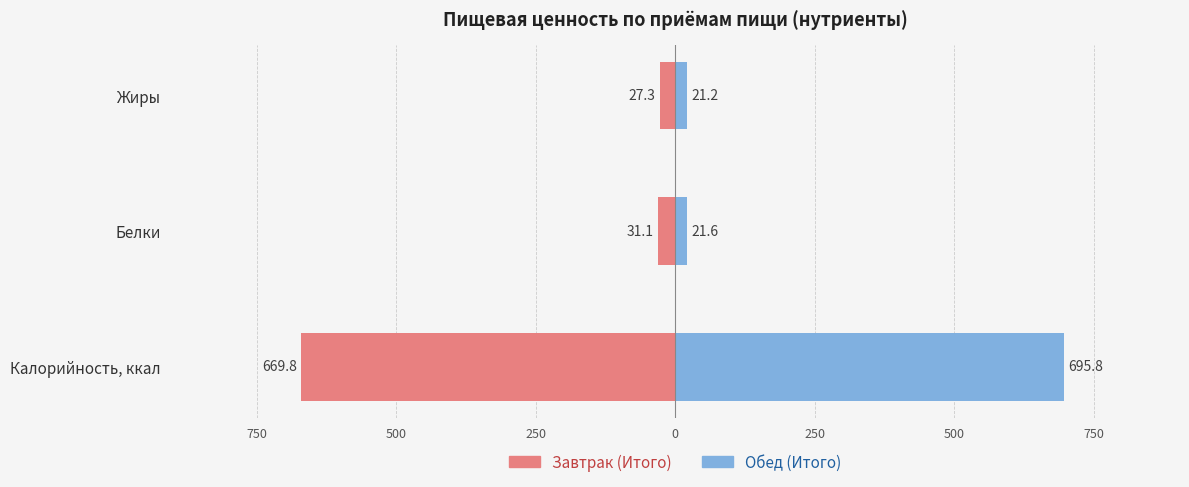

Which series has the largest range (max minus min)?

Обед (Итого)